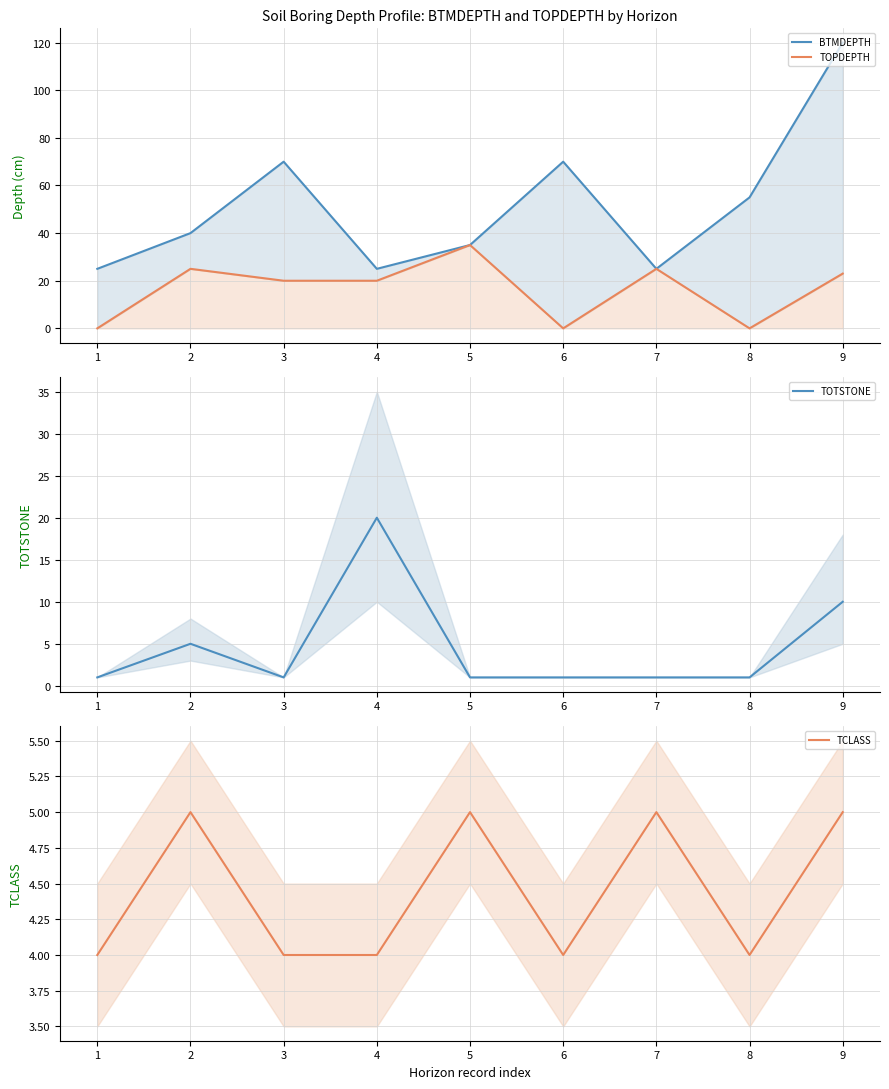

What is the value of the TCLASS point at the 4th from the left?

4